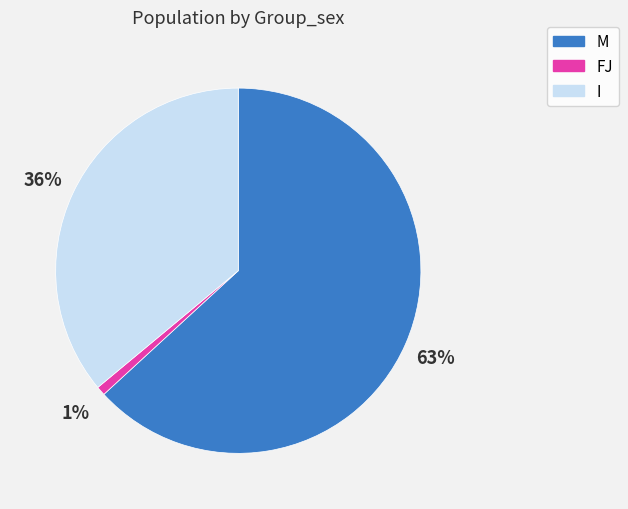

What is the largest slice in the pie chart?

M